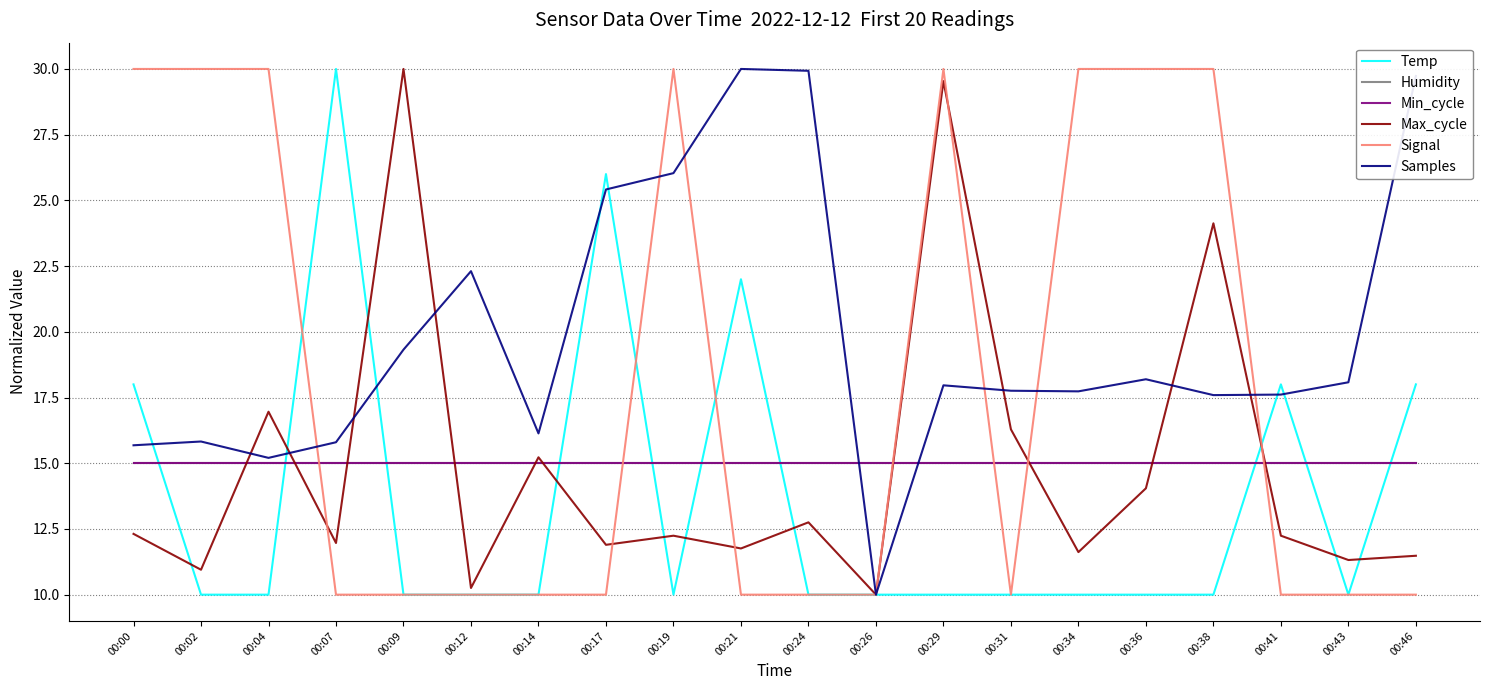

How many lines are shown in the chart?

6